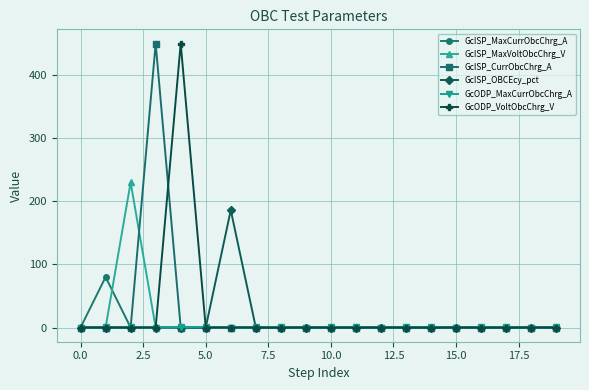

What is the highest value of the GcISP_OBCEcy_pct series?

186.0